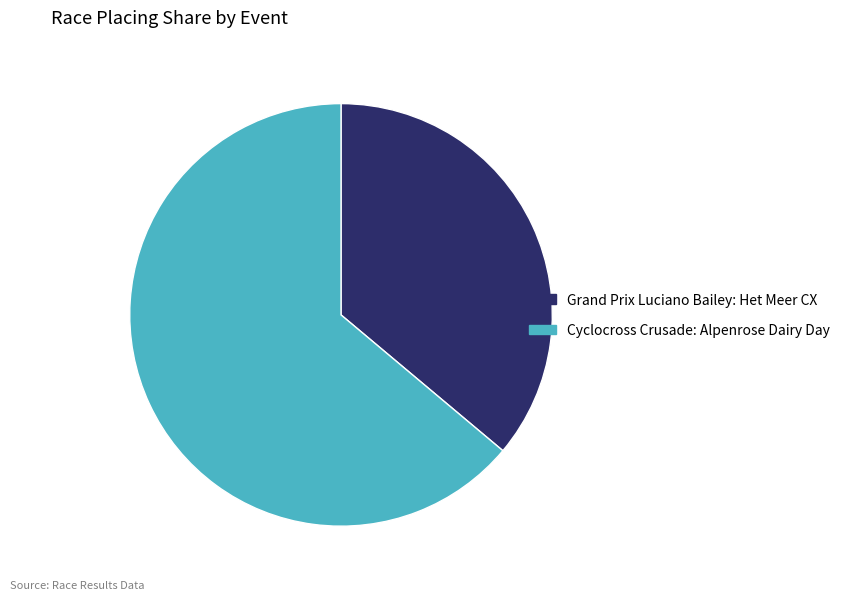

Does any single category account for the majority?

Yes